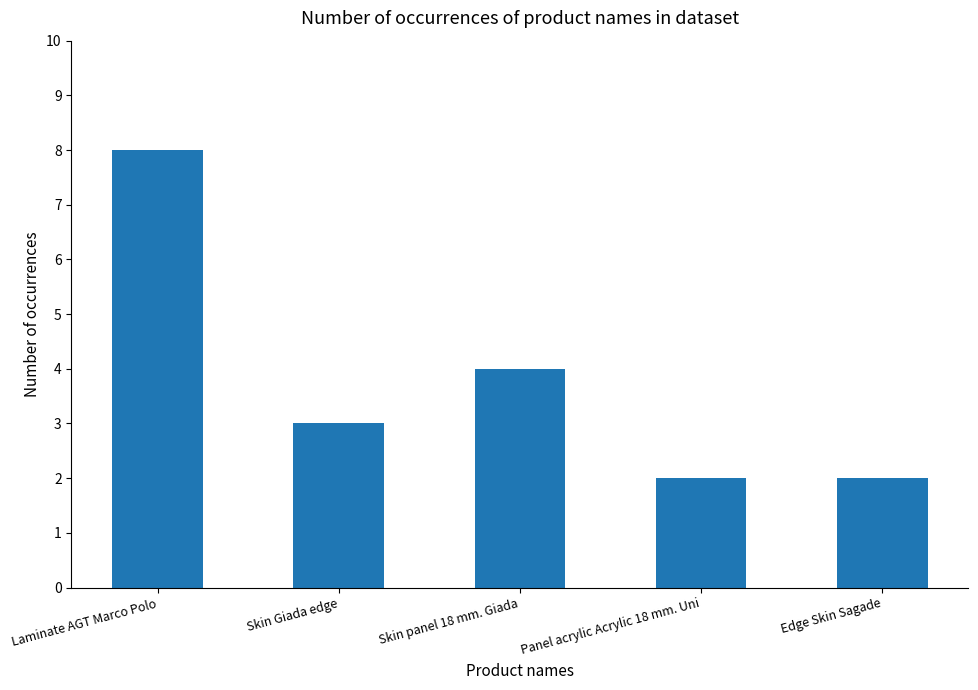

What is the sum of all values?

19